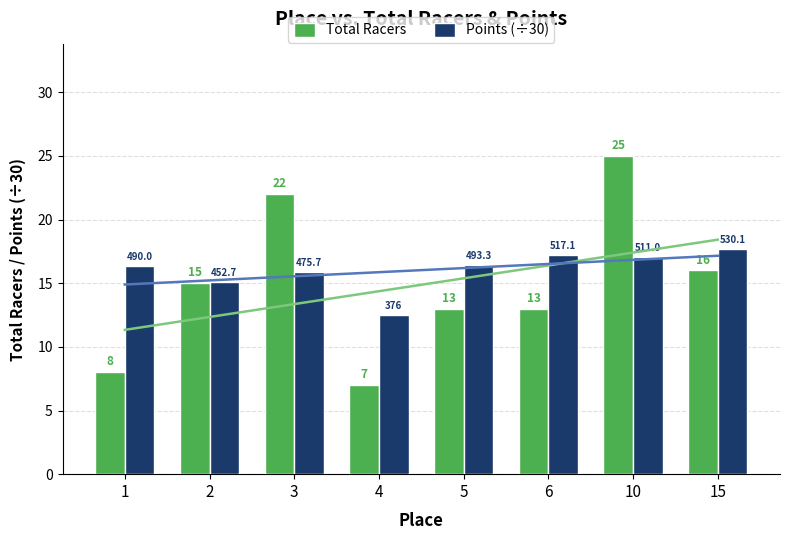

Which category has the highest value across all series?

10